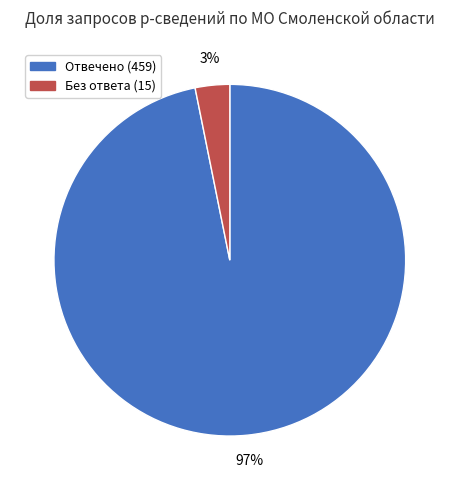

Is there any slice that represents more than half of the pie?

Yes